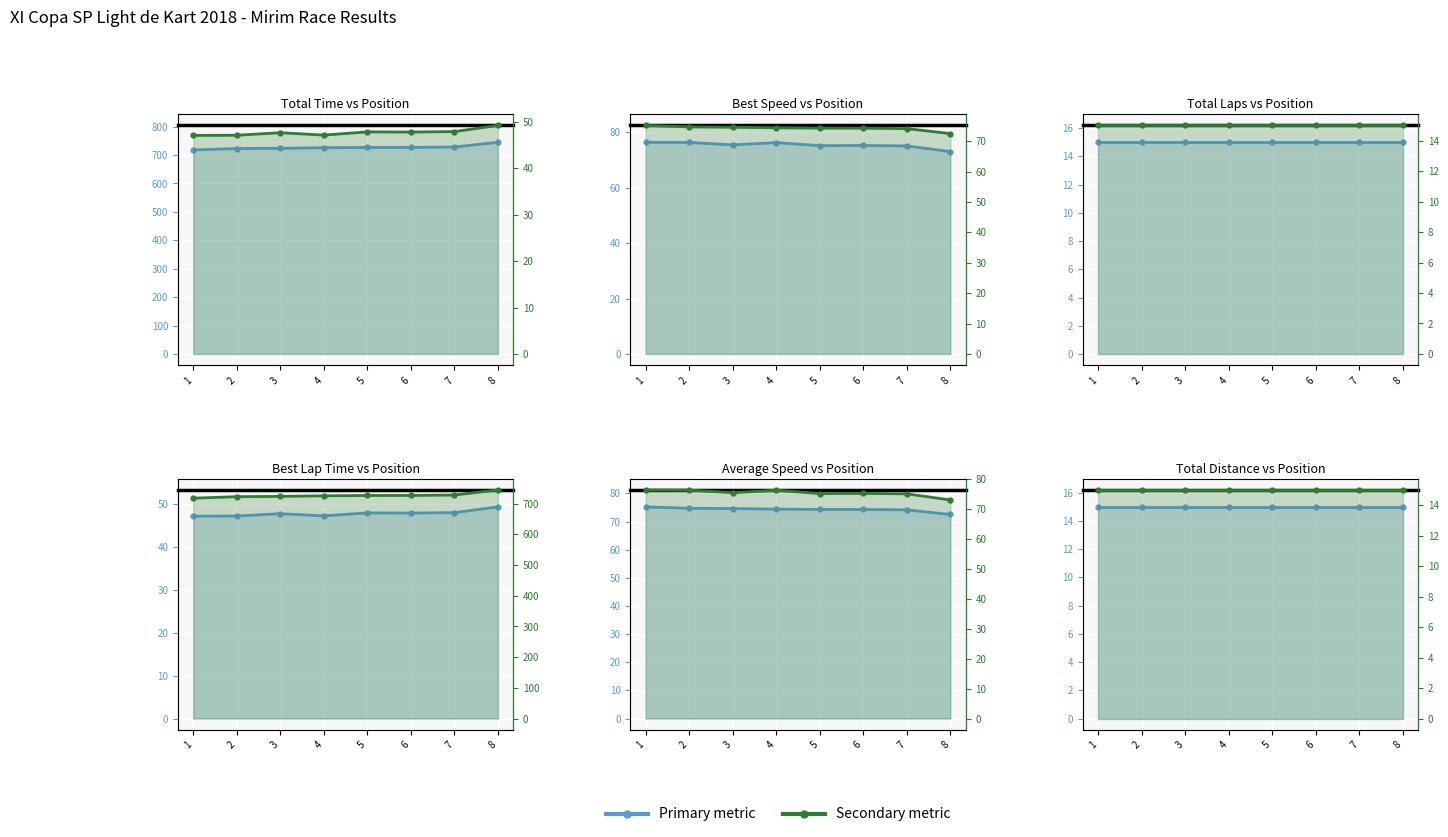

At how many categories does at least one series exceed 386?

8